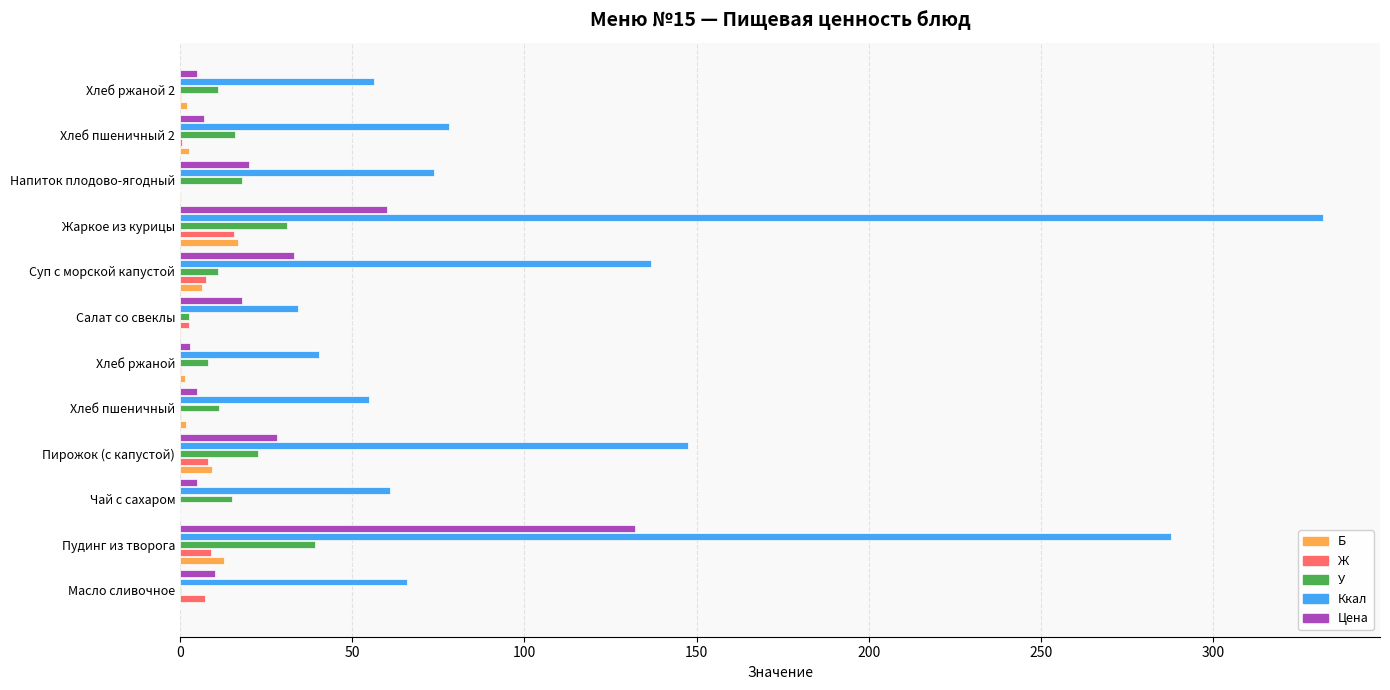

Which series has the largest total across all categories?

Ккал